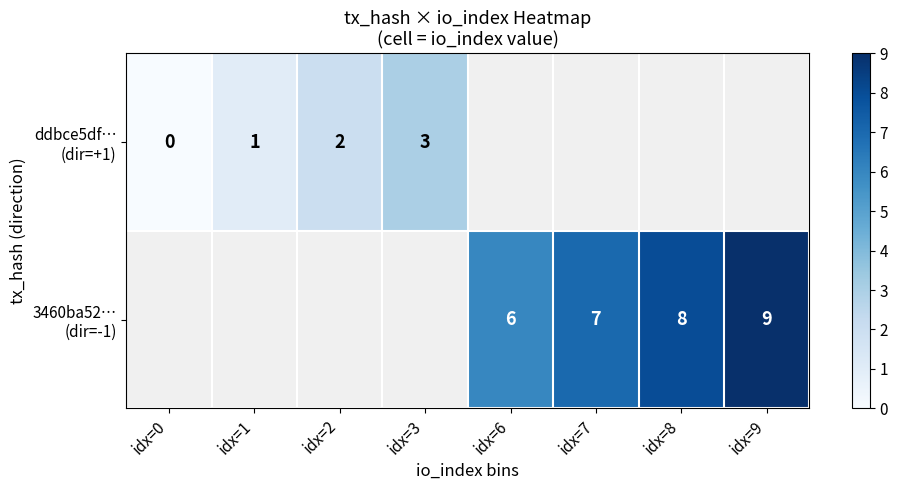

Between idx=1 and idx=2, which series saw the biggest shift?

ddbce5df… (dir=+1)